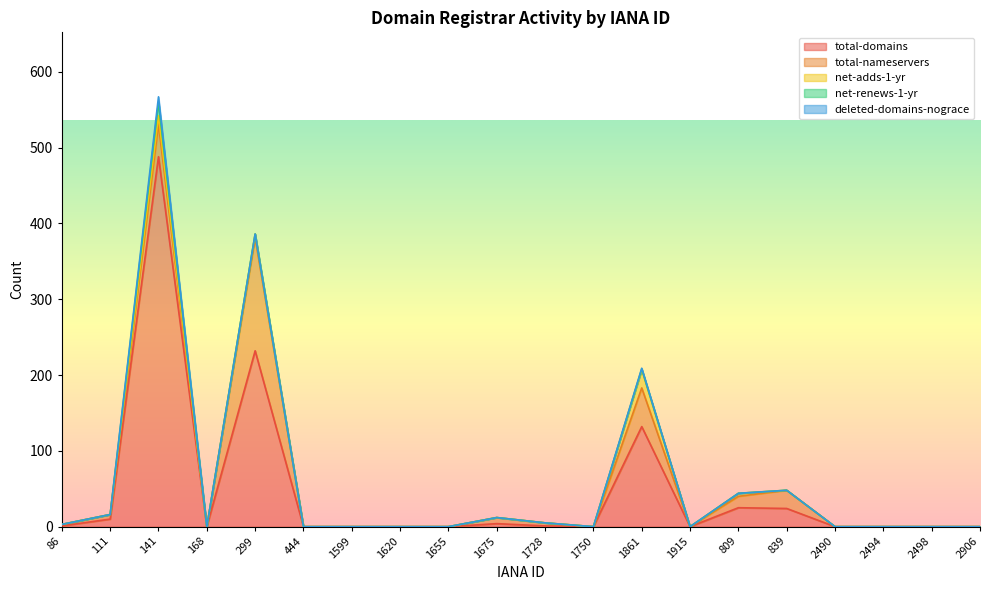

True or false: total-domains has a value of 0 at 1620.

True